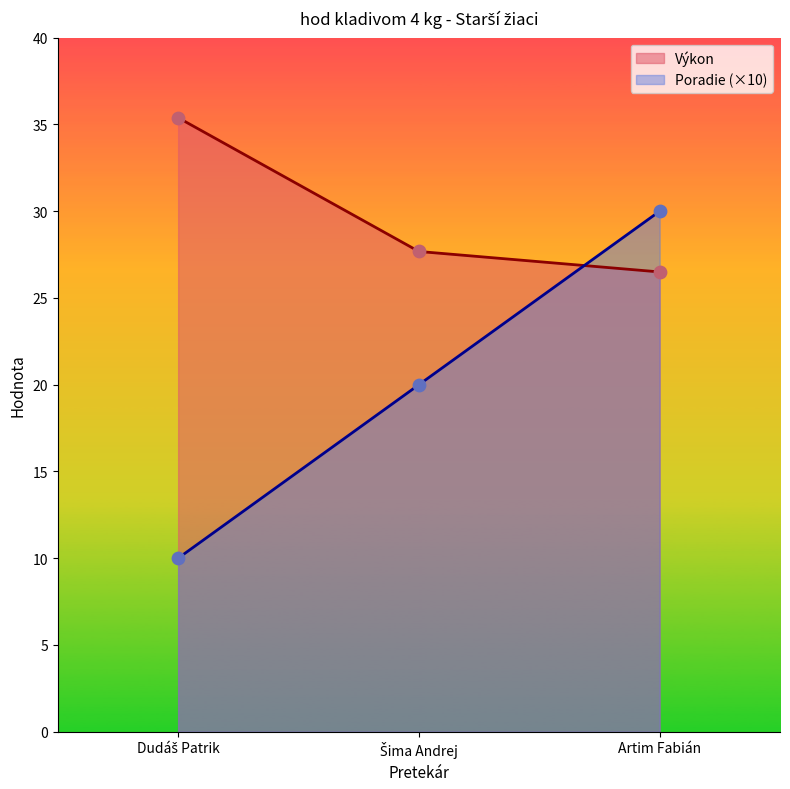

What are all the series names shown in the legend?

Výkon, Poradie (×10)